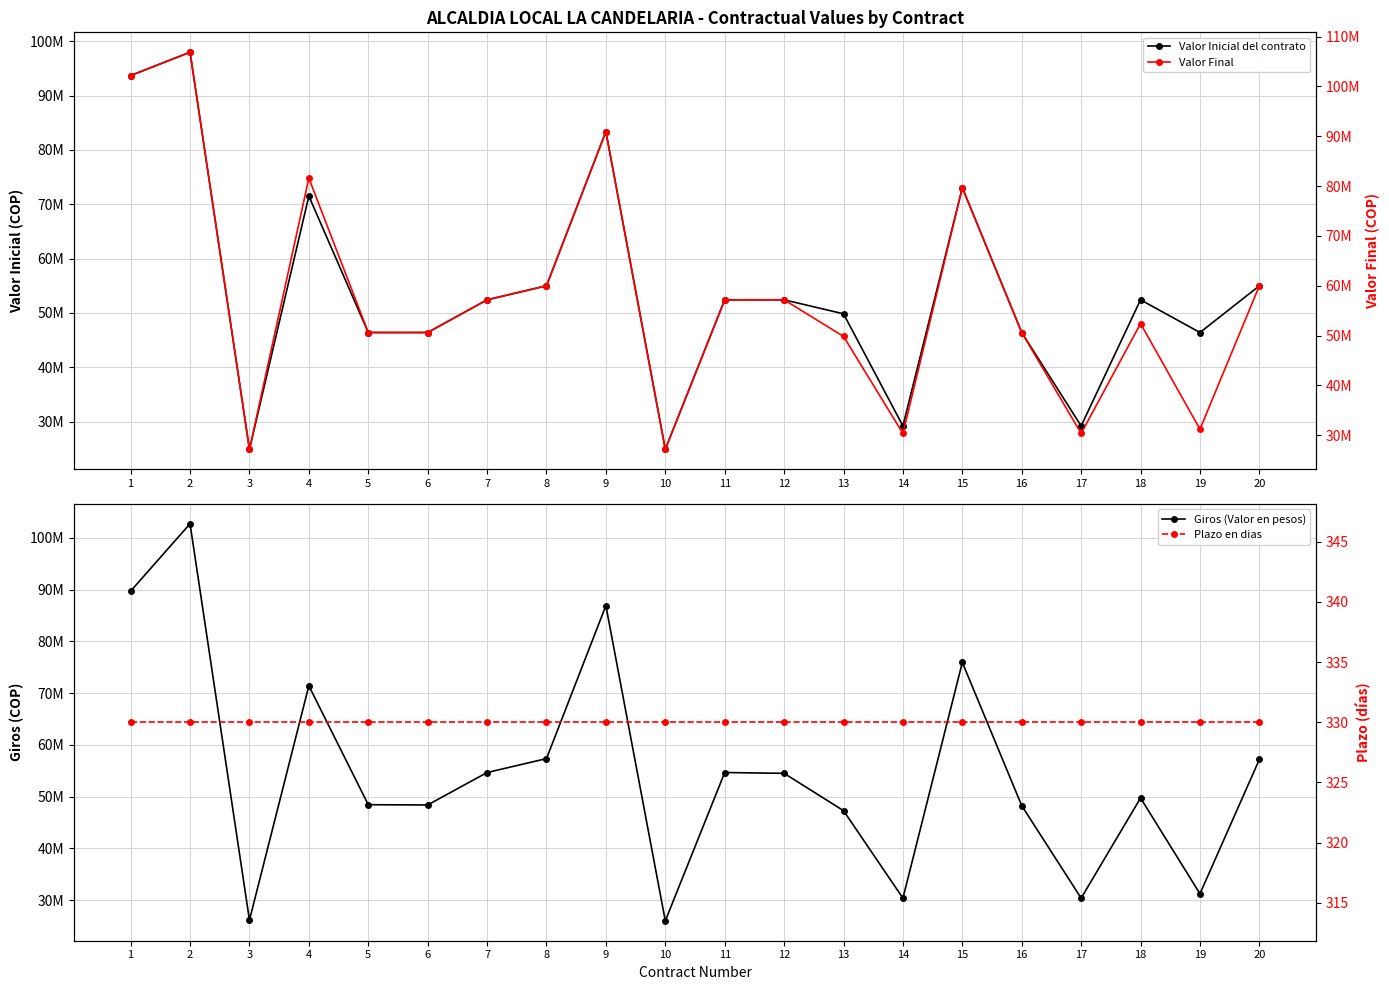

Where do Valor Inicial del contrato and Giros (Valor en pesos) first cross each other?

1 and 2